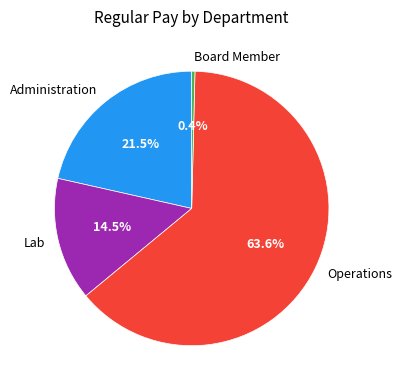

What percentage do Board Member and Lab together represent?

14.9%